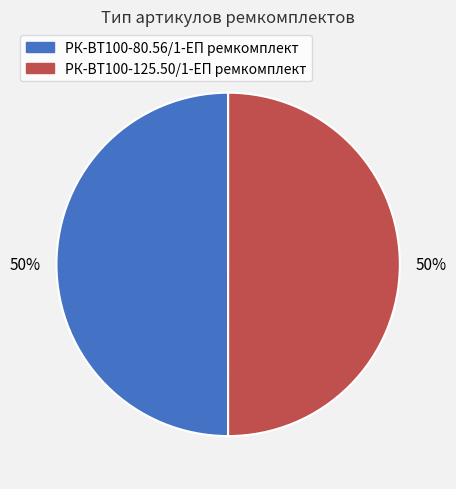

What is the ratio of the value at РК-ВТ100-80.56/1-ЕП ремкомплект to the value at РК-ВТ100-125.50/1-ЕП ремкомплект?

1.0